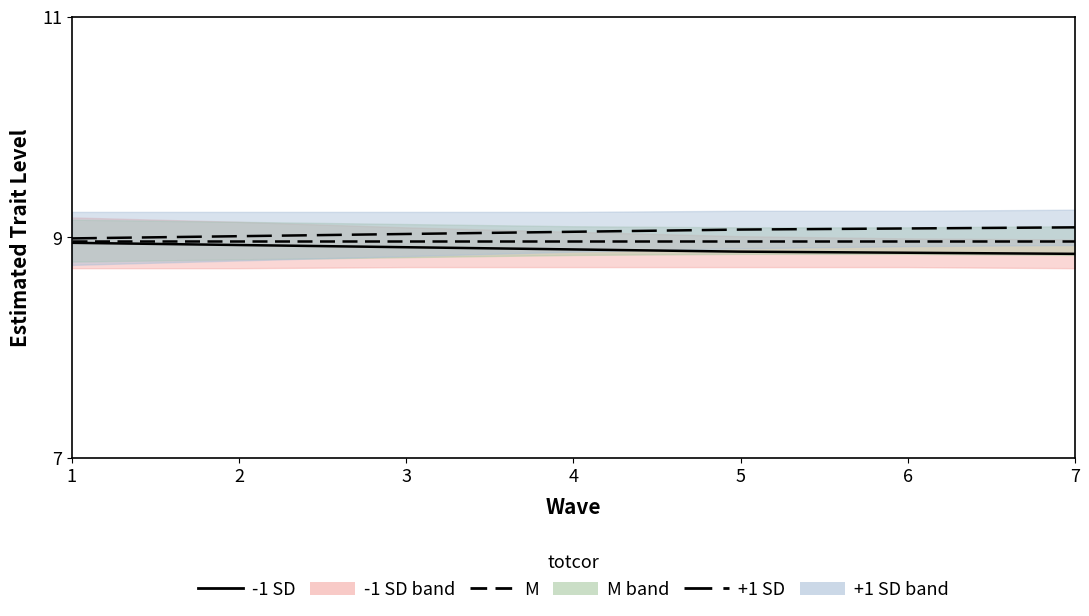

What is the spread (max minus min) of values at 5?

0.2